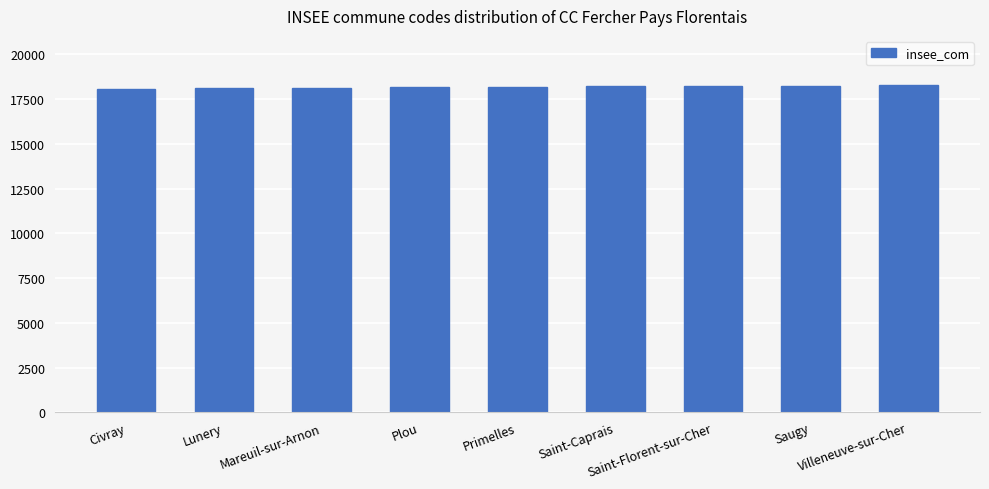

What is the value of the 8th bar from the left?

18244